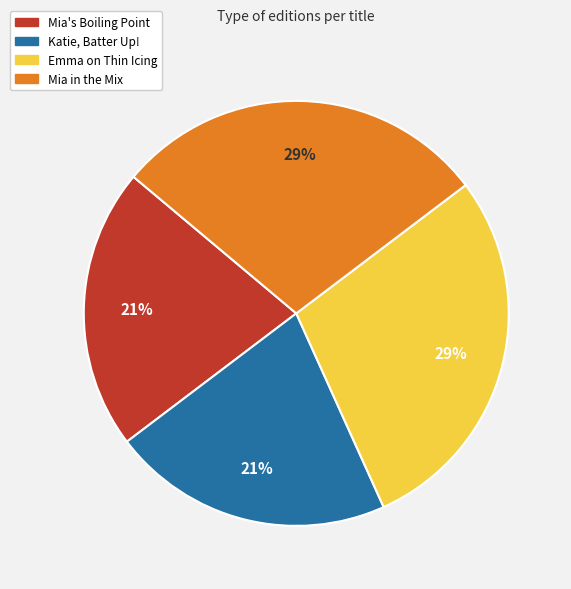

Count the number of slices in the pie.

4